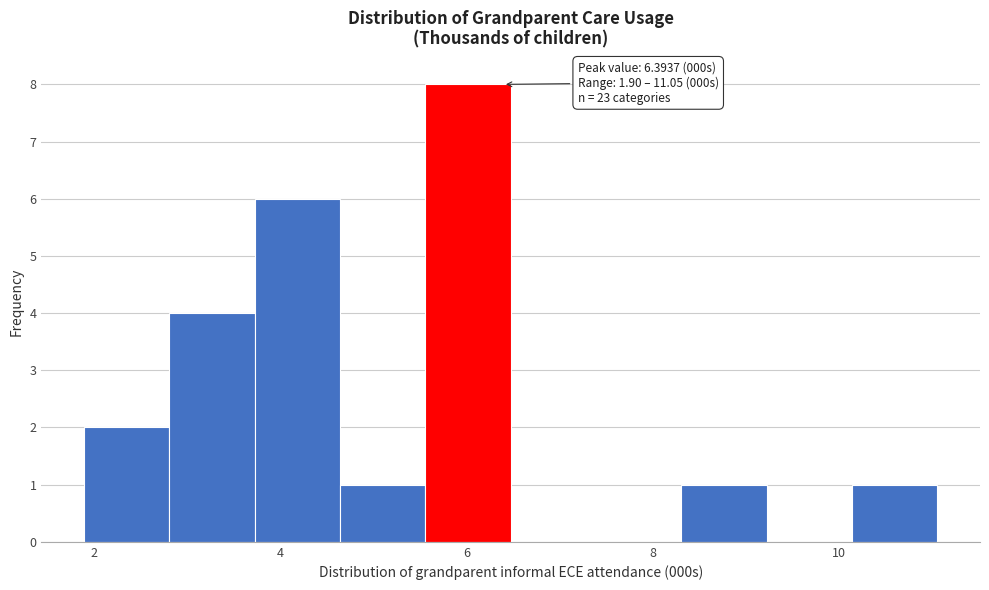

Which range on the x-axis has the tallest bar?

5.6 to 6.4